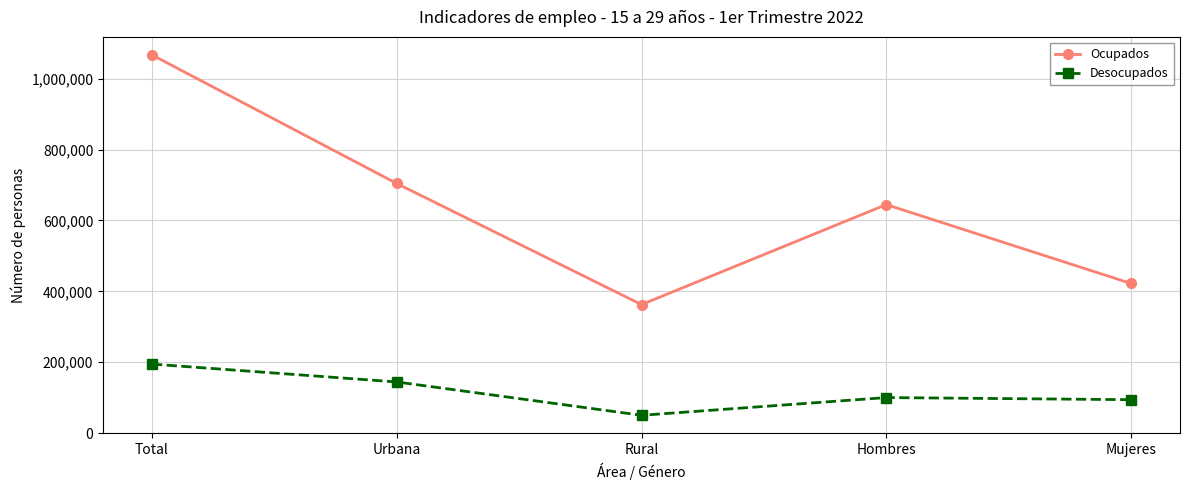

What is the total value across all series at Mujeres?

516779